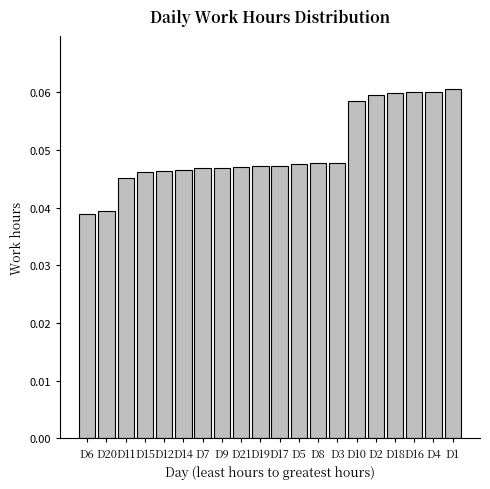

What is the sum of all values?

1.0